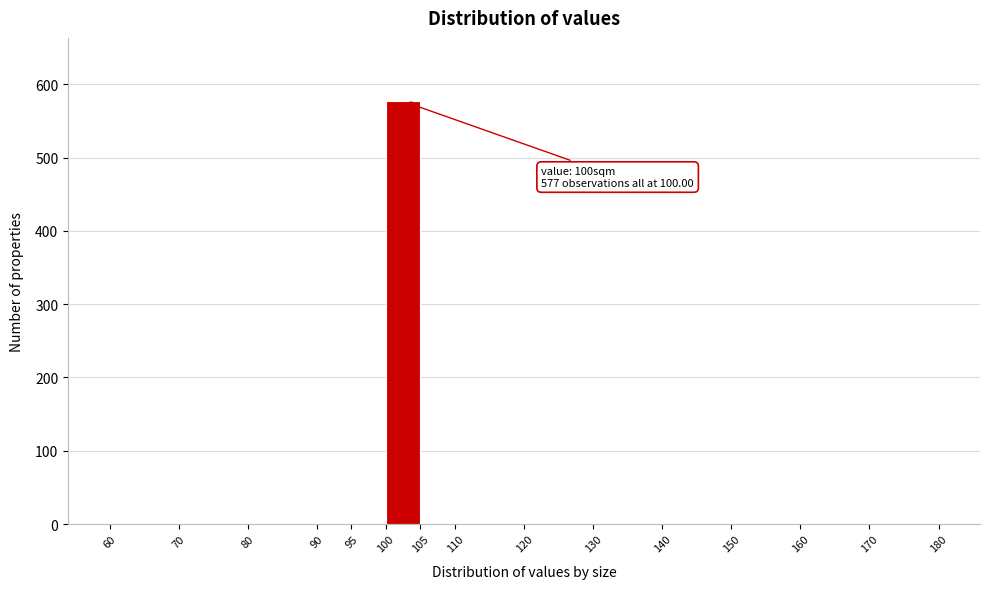

Over which range of the x-axis is the bar tallest?

100 to 105